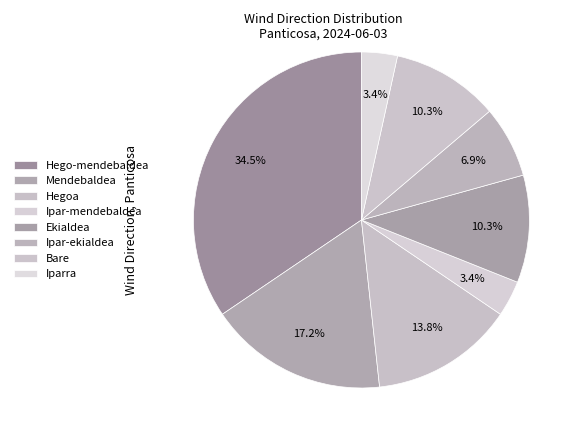

How many slices are in this pie chart?

8